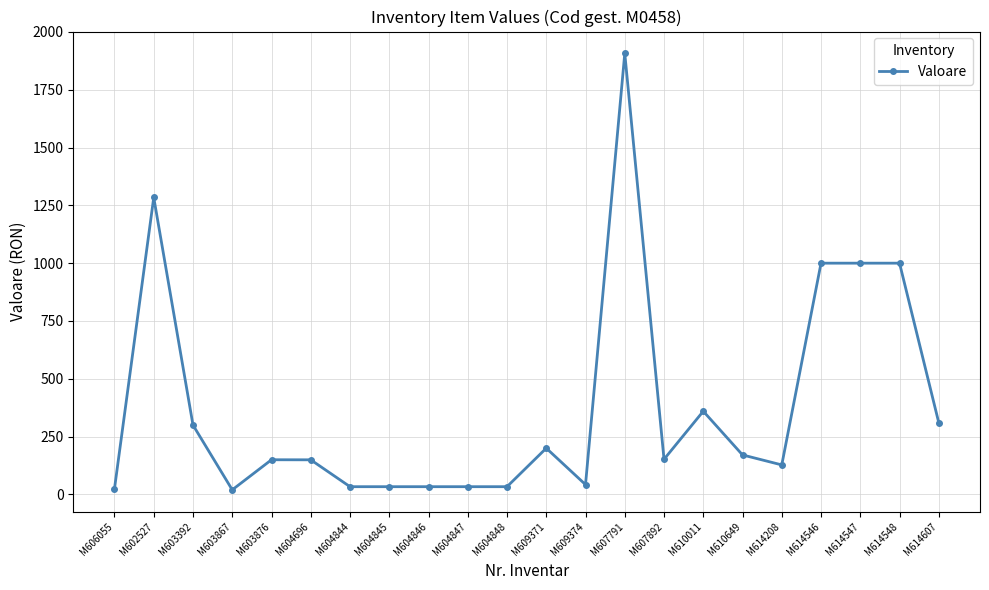

Is this an area chart (filled region under the line)?

No